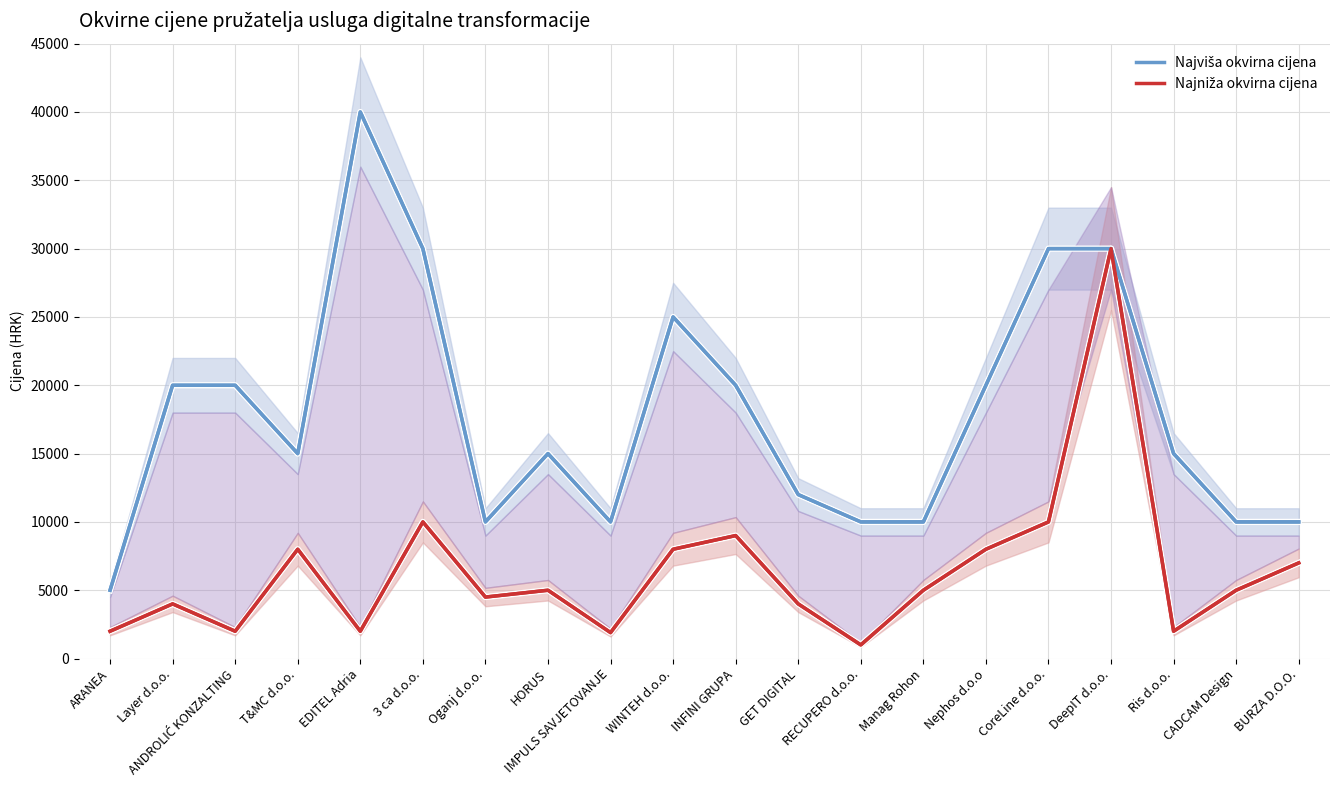

In Najniža okvirna cijena, how many points are higher than both neighbors (excluding endpoints)?

6